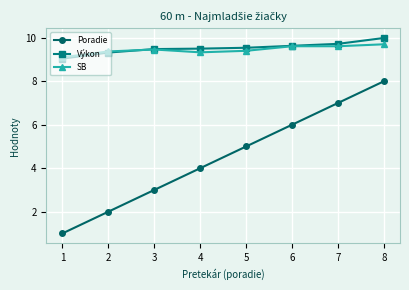

Reading left to right, transcribe all the data shown in this chart.

Poradie: 1=1.0	2=2.0	3=3.0	4=4.0	5=5.0	6=6.0	7=7.0	8=8.0
Výkon: 1=9.0	2=9.3	3=9.5	4=9.5	5=9.5	6=9.6	7=9.7	8=10.0
SB: 1=9.1	2=9.4	3=9.5	4=9.3	5=9.4	6=9.6	7=9.6	8=9.7